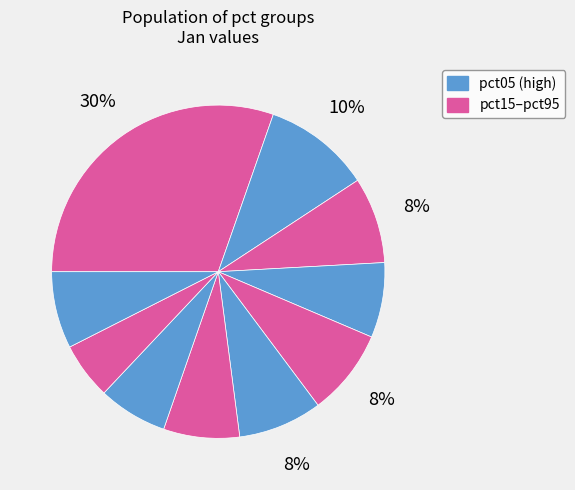

Count the number of slices in the pie.

10